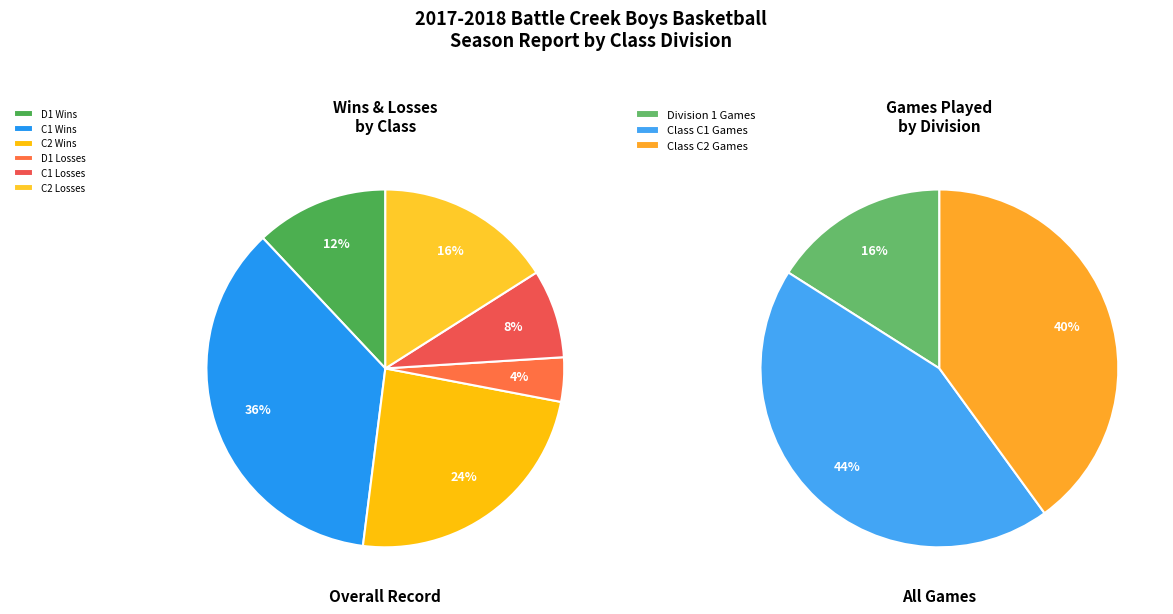

Combined, what portion of the pie is W and L?

100.0%